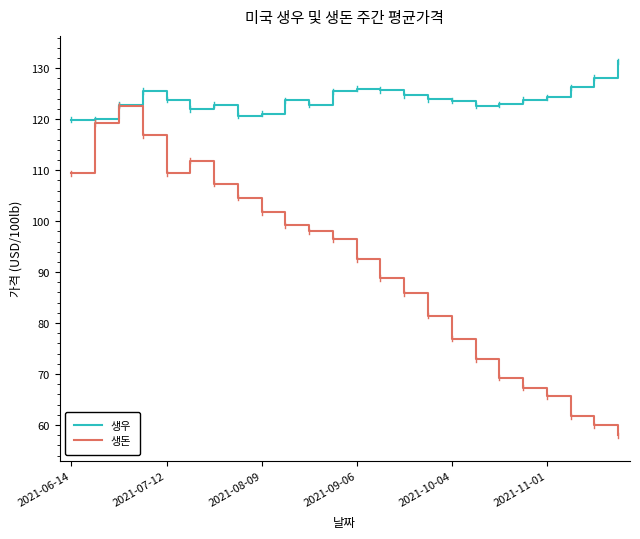

How many lines are shown in the chart?

2